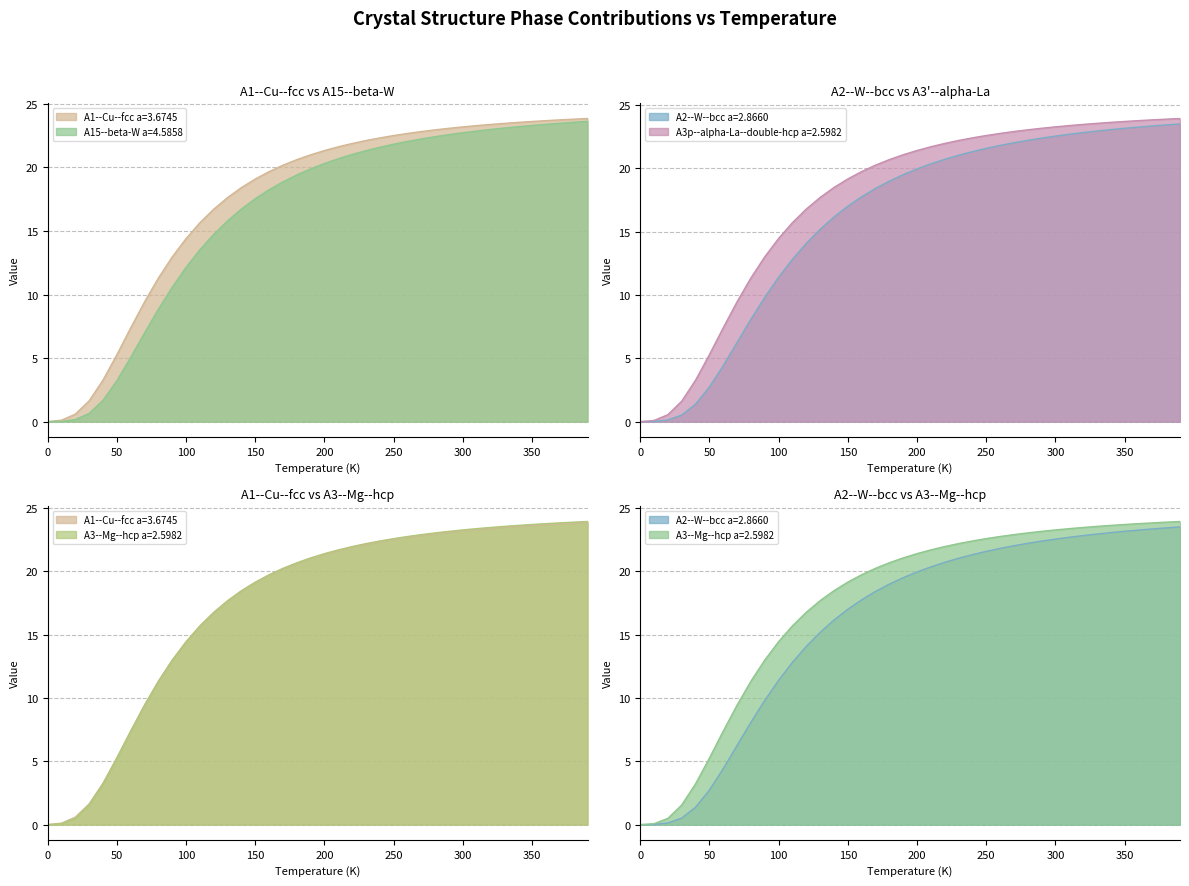

What is the maximum value for A3--Mg--hcp a=2.5982?

23.9